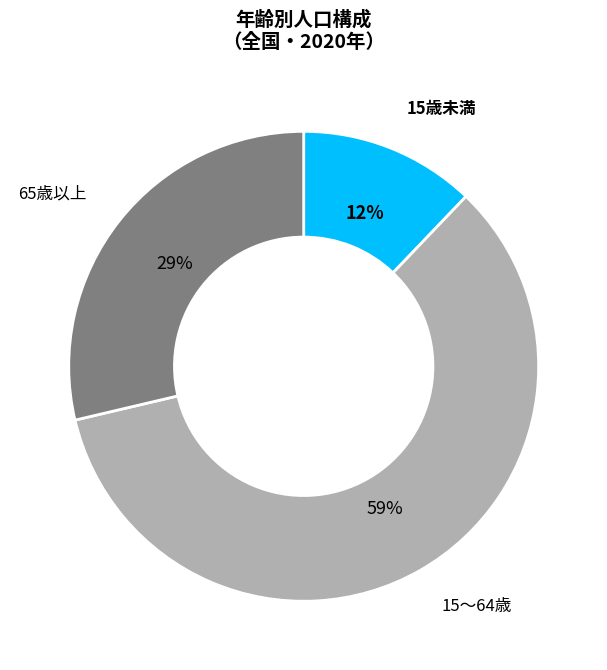

Which slice is the largest?

15～64歳